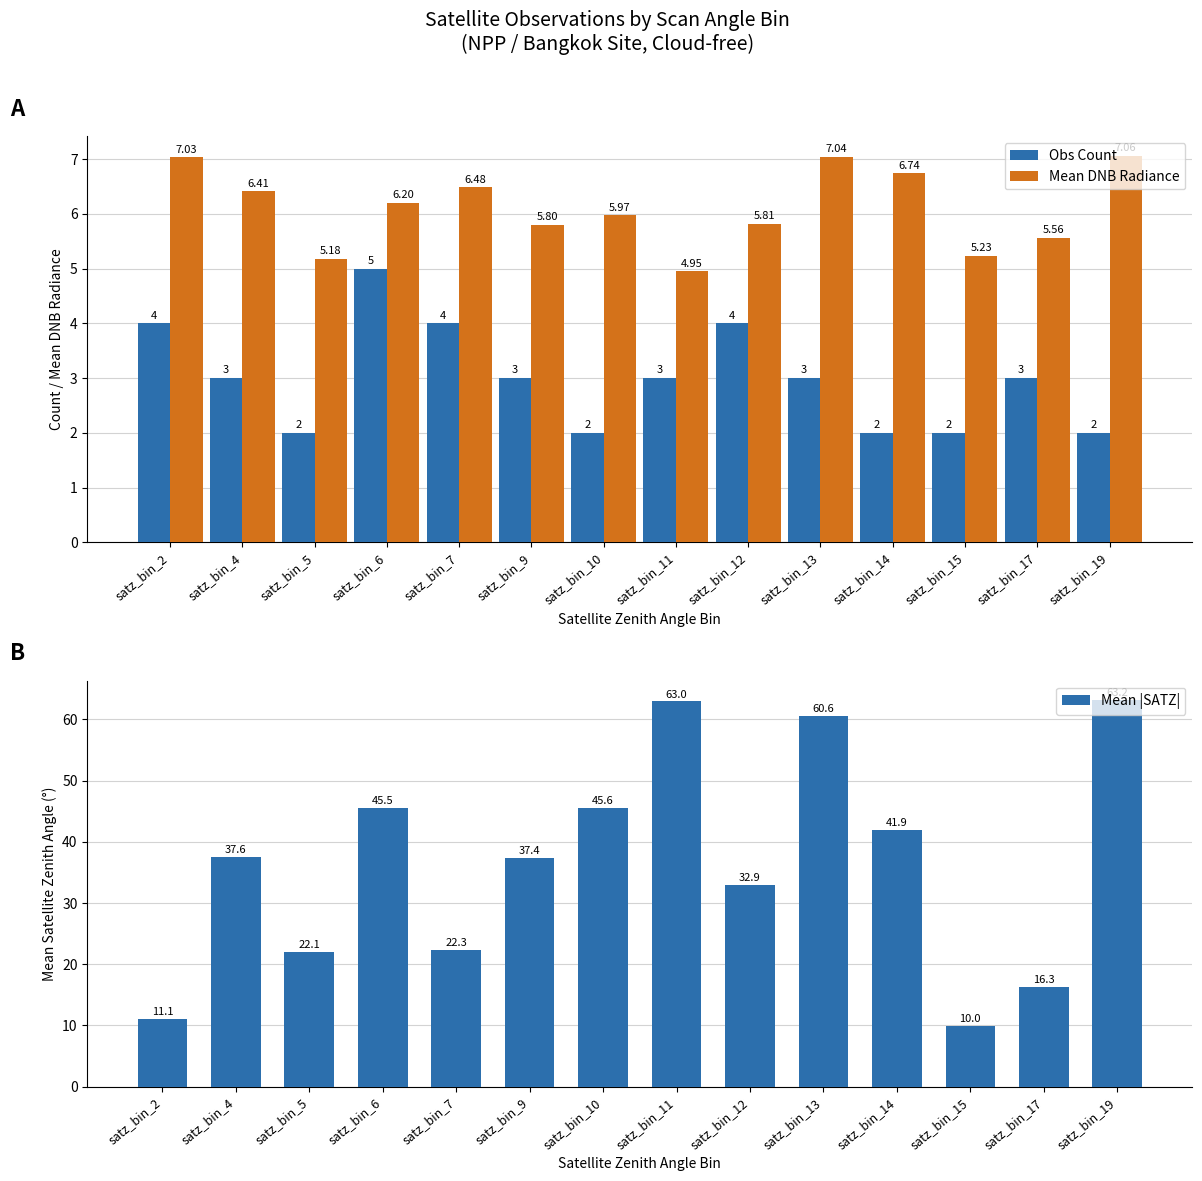

Between satz_bin_10 and satz_bin_14, which series saw the biggest shift?

Mean |SATZ|